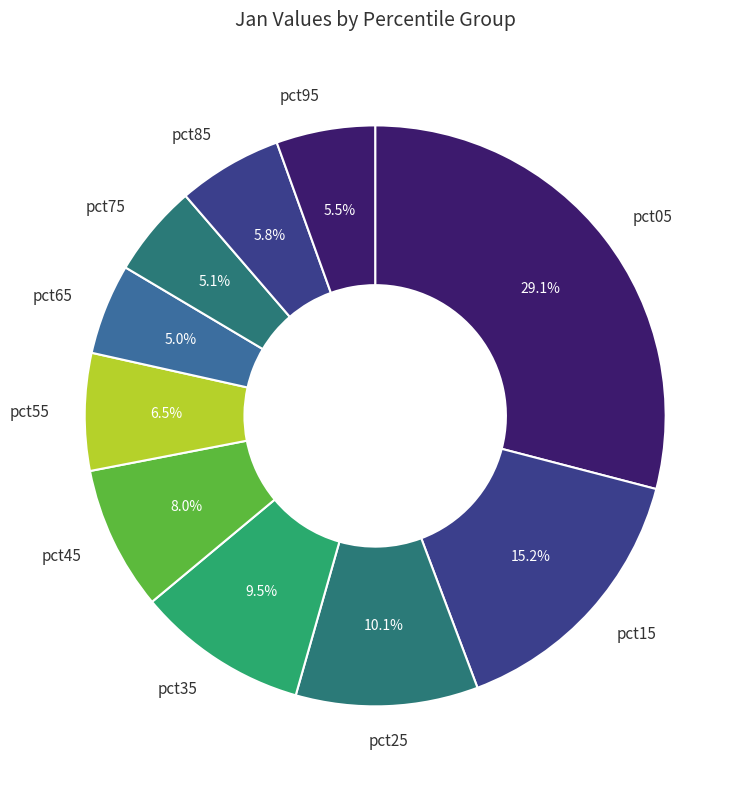

Count the number of slices in the pie.

10